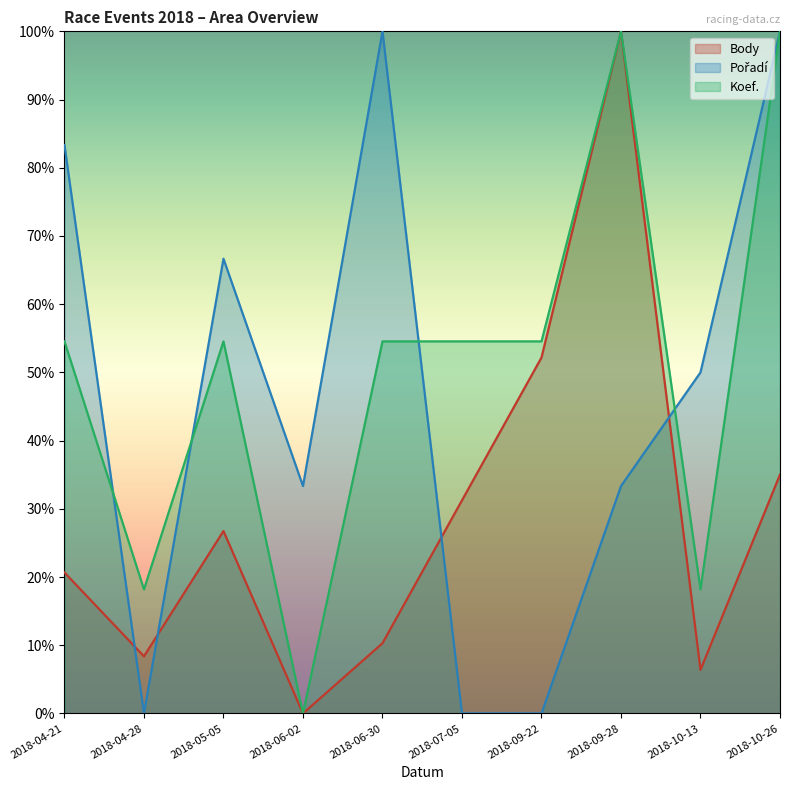

The Body series shows 0.0 at 2018-06-02. True or false?

True